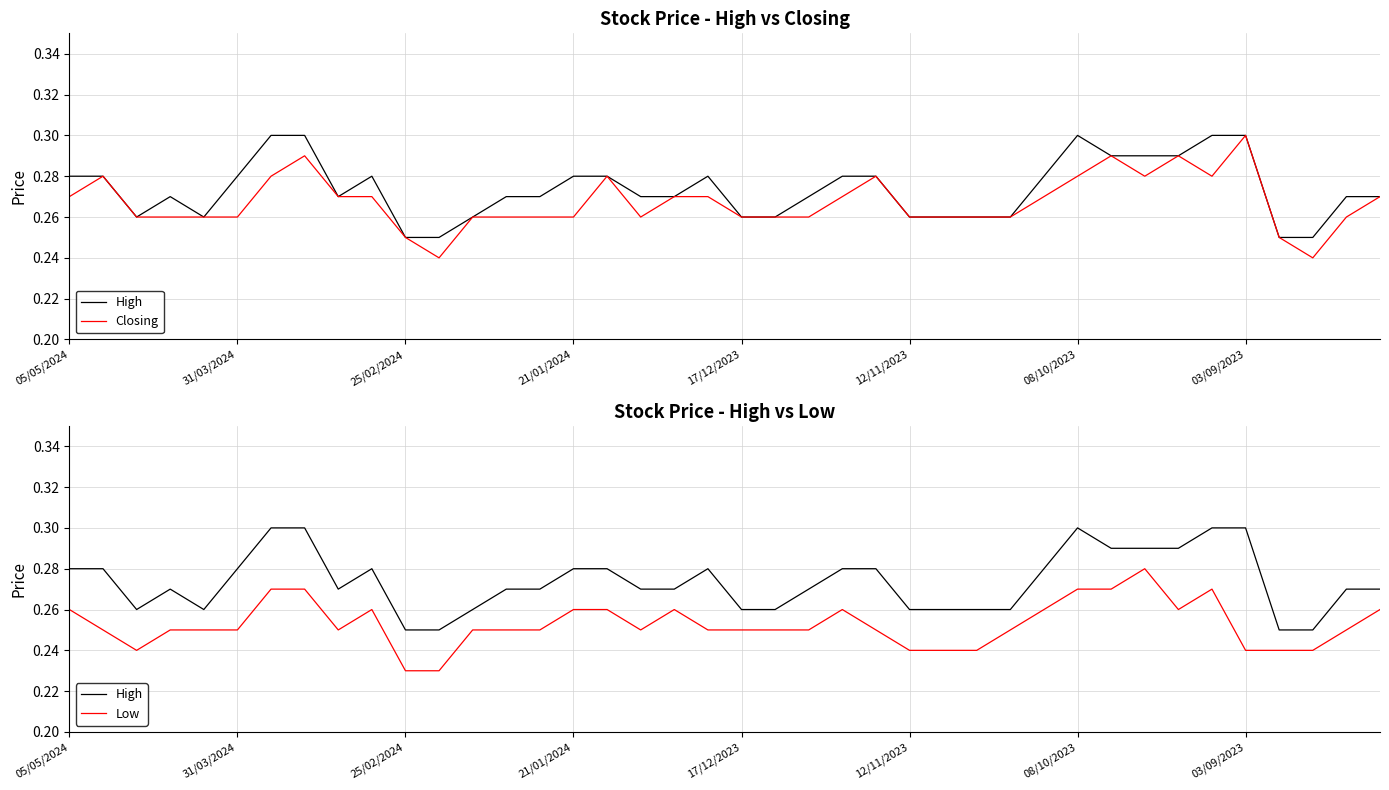

What are all the series names shown in the legend?

High, Closing, Low